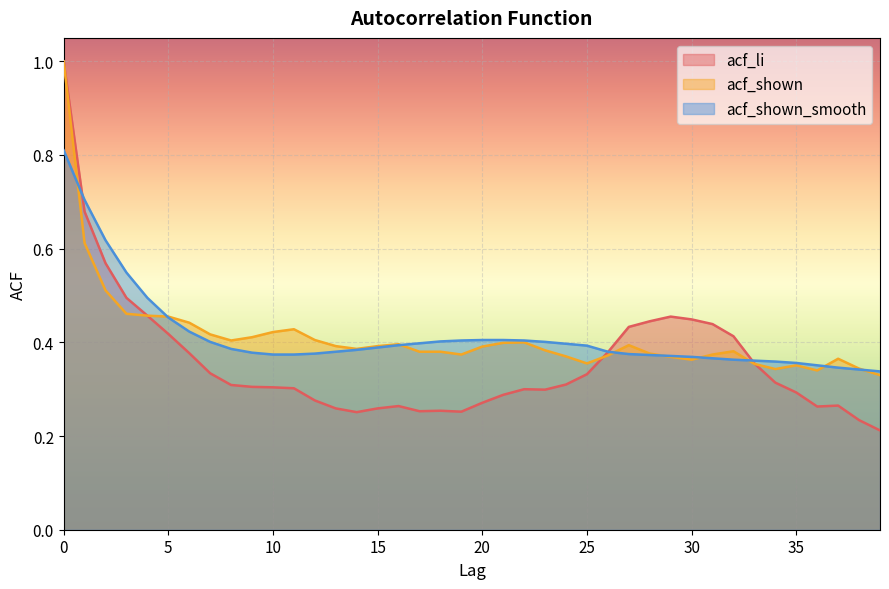

How many lines are shown in the chart?

3